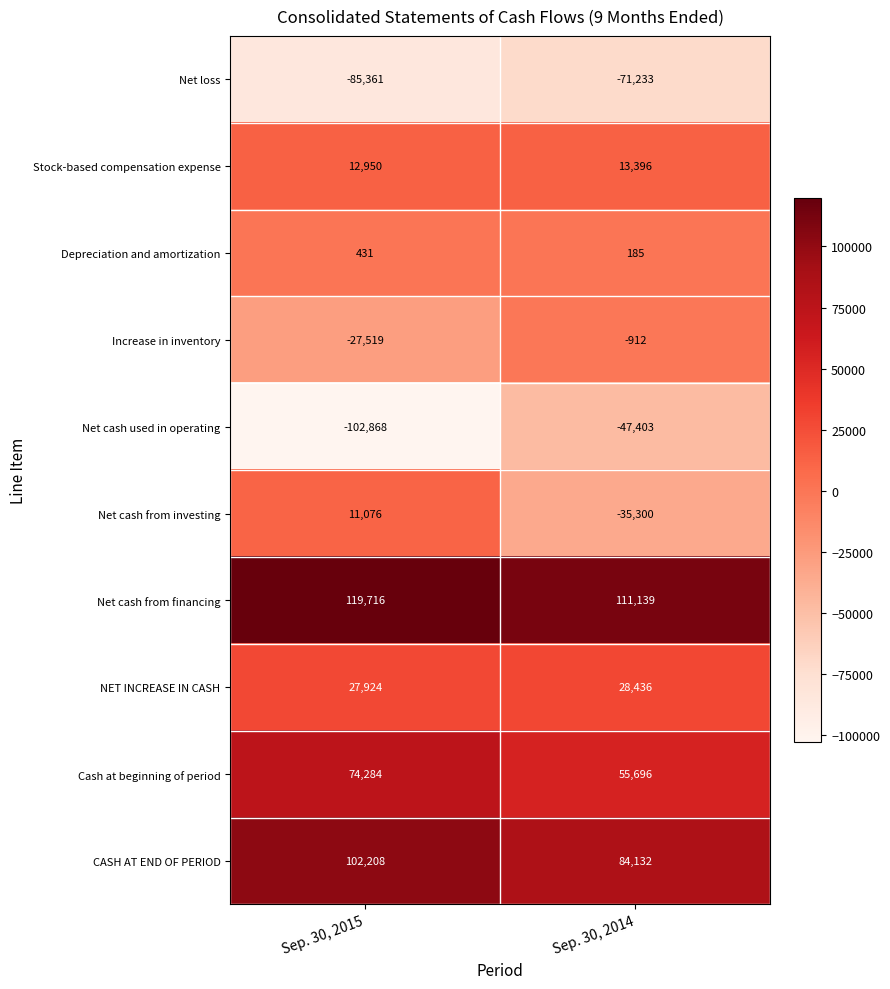

Is it true that CASH AT END OF PERIOD equals 43503 at Sep. 30, 2015?

False